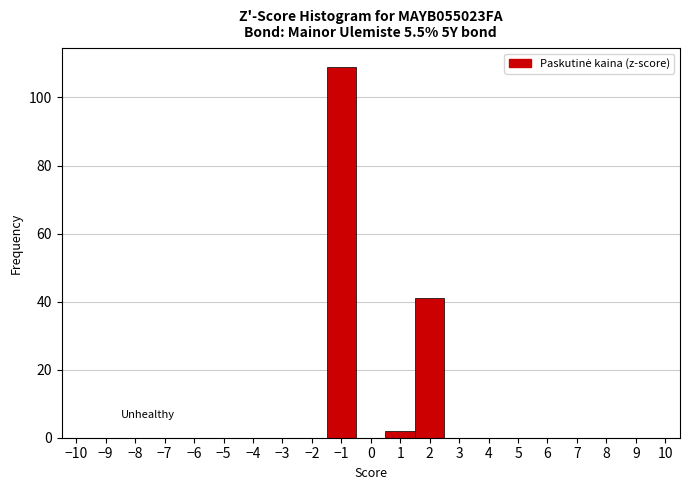

Reading left to right, list every bar in this chart as the range it spans on the x-axis followed by its height. The values are not printed on the chart, so give them approximately, as read against the axis.

-10.5 to -9.5: 0
-9.5 to -8.5: 0
-8.5 to -7.5: 0
-7.5 to -6.5: 0
-6.5 to -5.5: 0
-5.5 to -4.5: 0
-4.5 to -3.5: 0
-3.5 to -2.5: 0
-2.5 to -1.5: 0
-1.5 to -0.5: 110
-0.5 to 0.5: 0
0.5 to 1.5: 2
1.5 to 2.5: 42
2.5 to 3.5: 0
3.5 to 4.5: 0
4.5 to 5.5: 0
5.5 to 6.5: 0
6.5 to 7.5: 0
7.5 to 8.5: 0
8.5 to 9.5: 0
9.5 to 10.5: 0